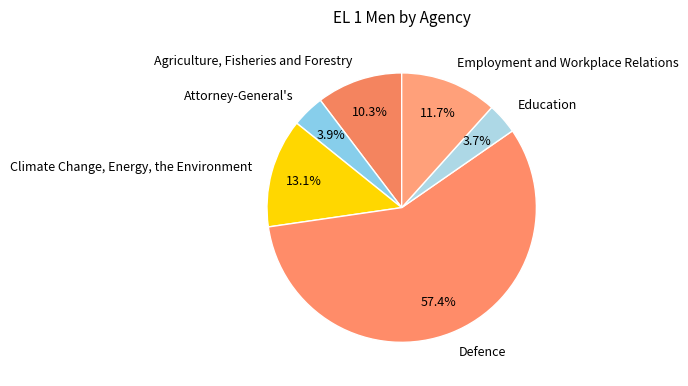

To the nearest percent, what portion does Defence represent?

57%